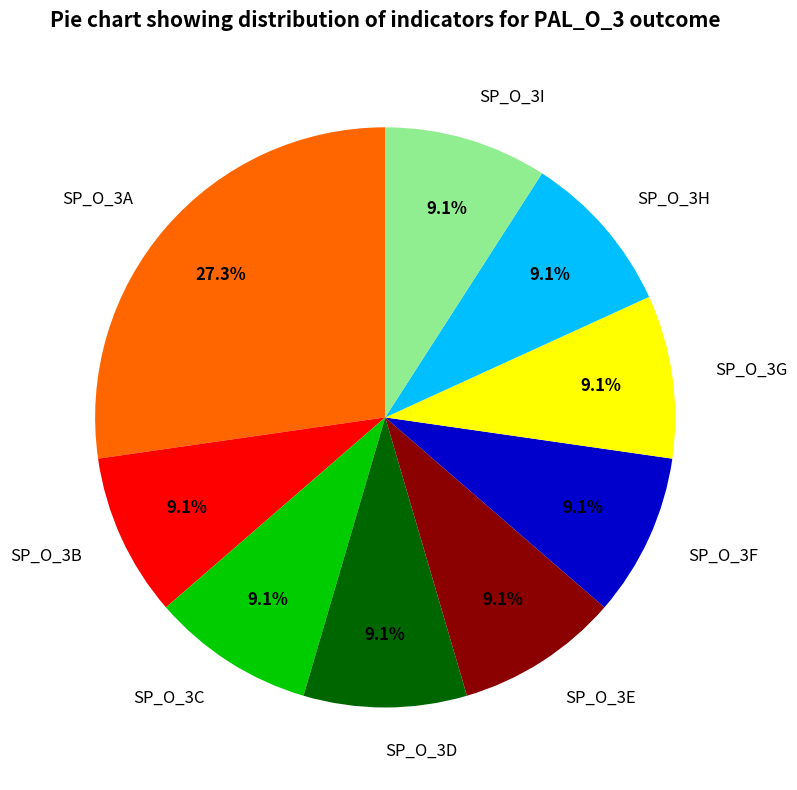

Is there any slice that represents more than half of the pie?

No